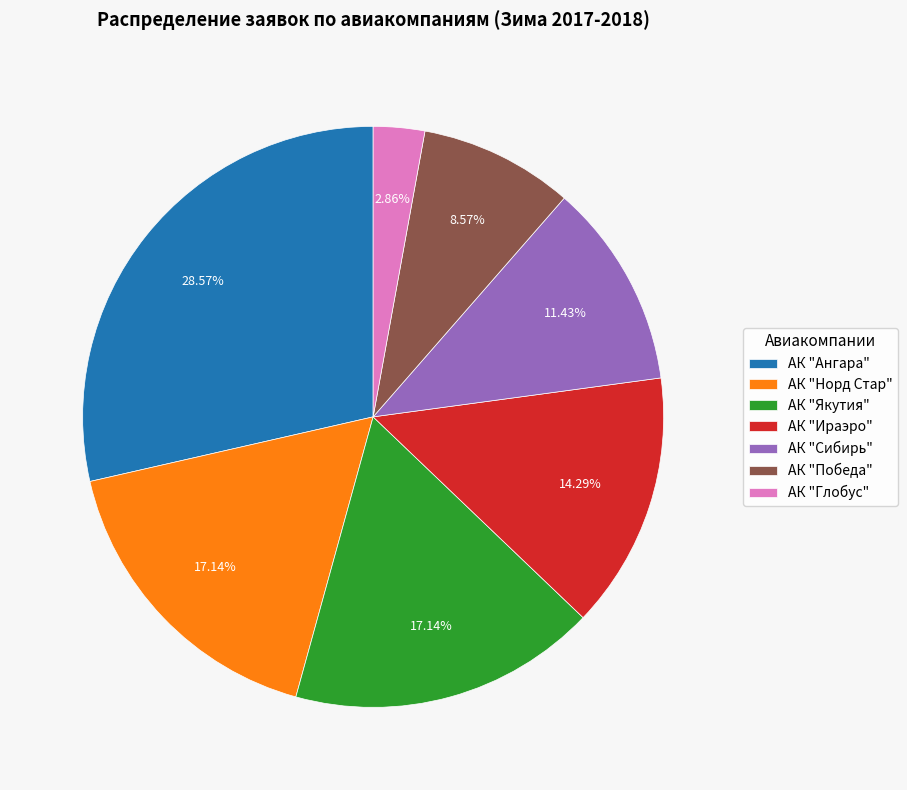

To the nearest percent, what portion does АК "Ираэро" represent?

14%